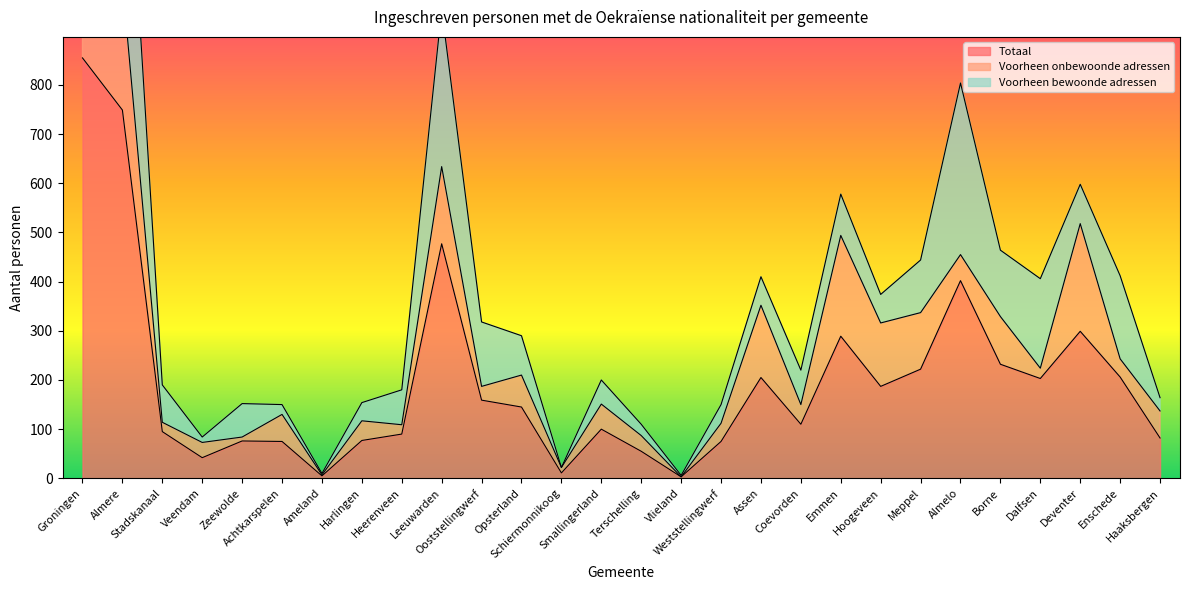

At which label is Totaal closest to 429?

Almelo